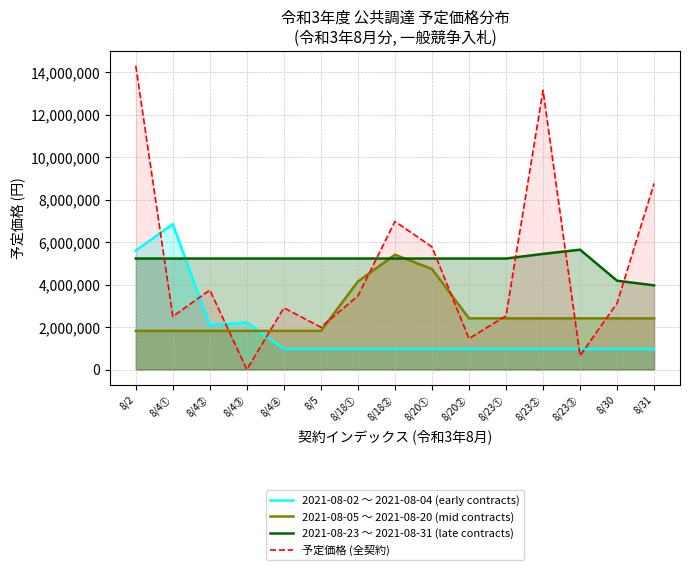

Between which two adjacent categories do 2021-08-23 〜 2021-08-31 (late contracts) and 2021-08-05 〜 2021-08-20 (mid contracts) first intersect?

8/18① and 8/18②